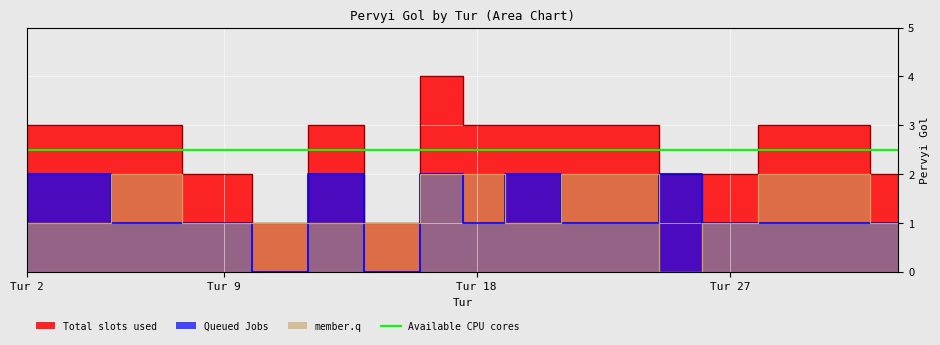

Where is the first local minimum for Team 2 Pervyi gol?

11